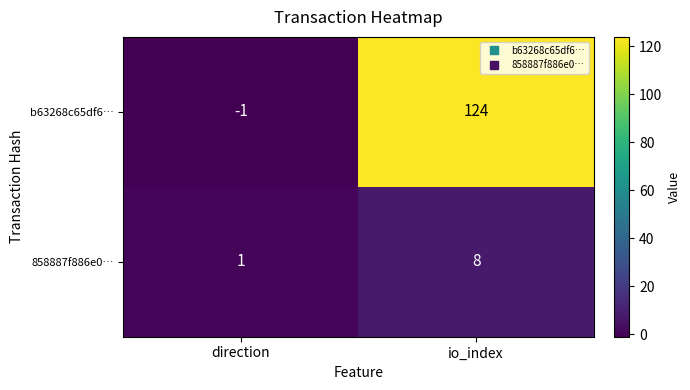

Reading left to right, list all the values displayed in this chart.

b63268c65df6…: direction=-1	io_index=124
858887f886e0…: direction=1	io_index=8